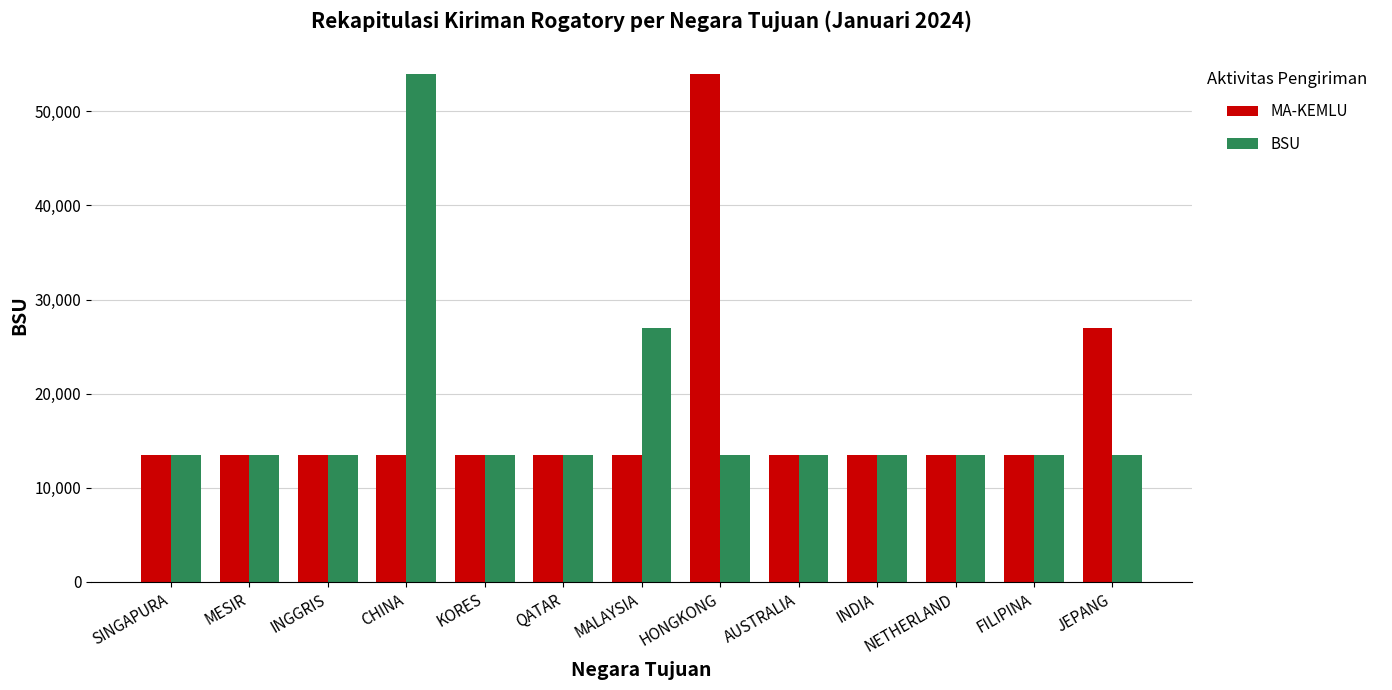

What is the average value of the BSU series?

17654